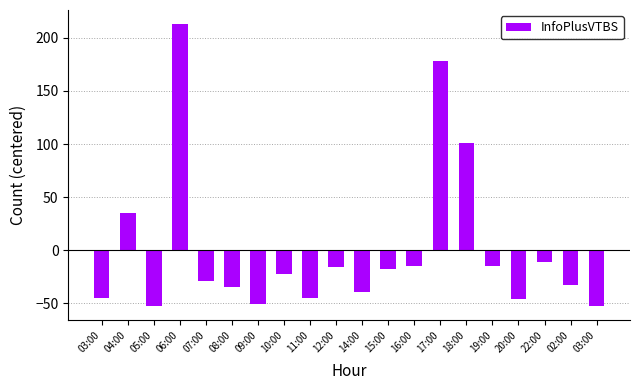

How many data points are above -22?

9